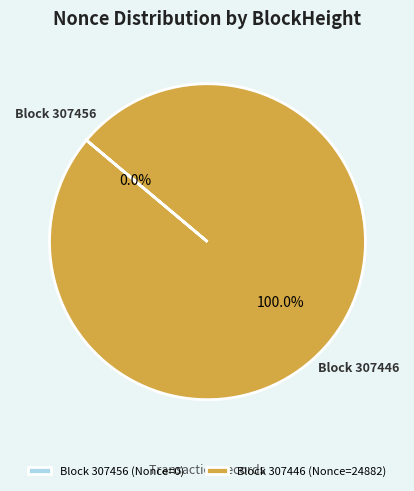

To the nearest percent, what is the difference between the largest and smallest slice percentages?

100%